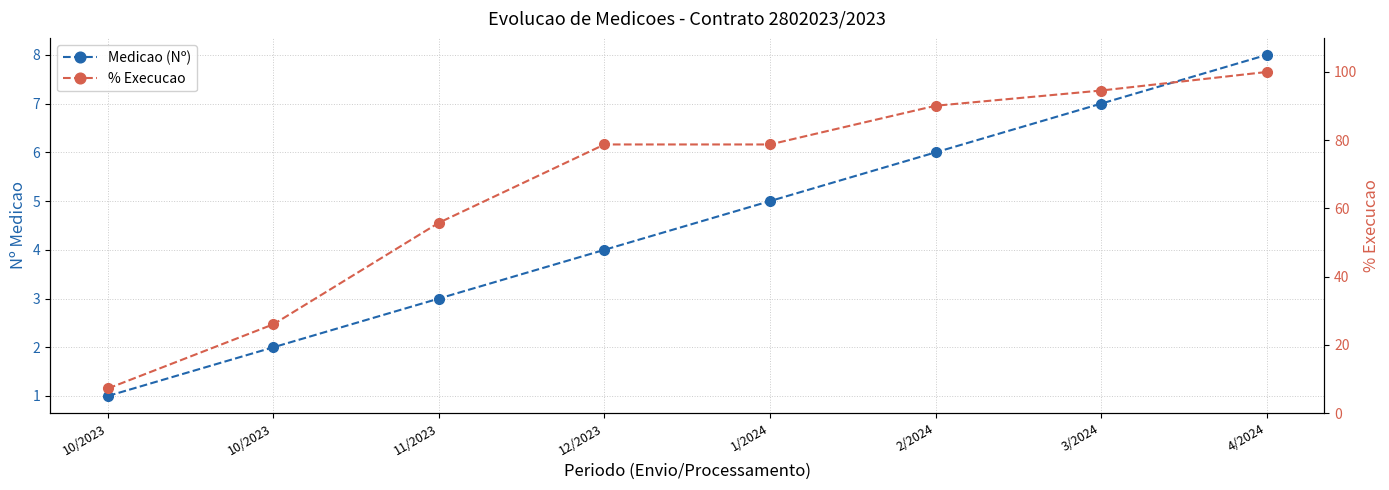

Which label corresponds to the smallest value in the chart?

10/2023